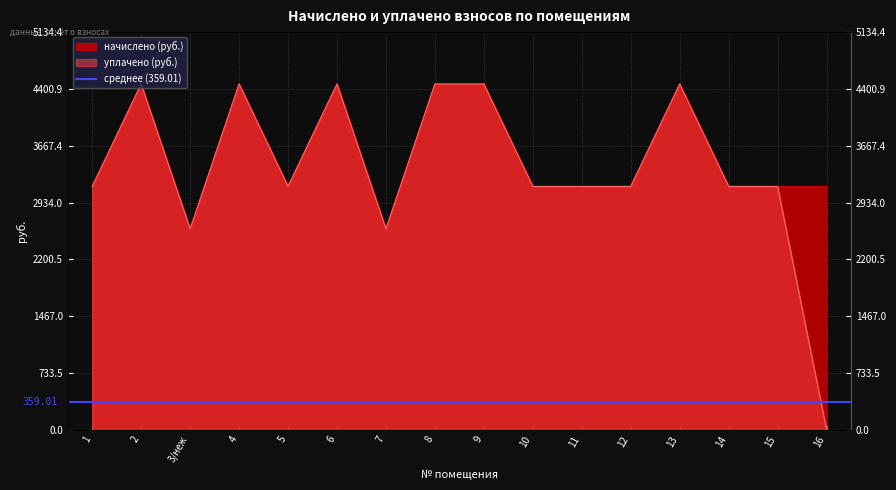

How many distinct data groups are displayed?

2